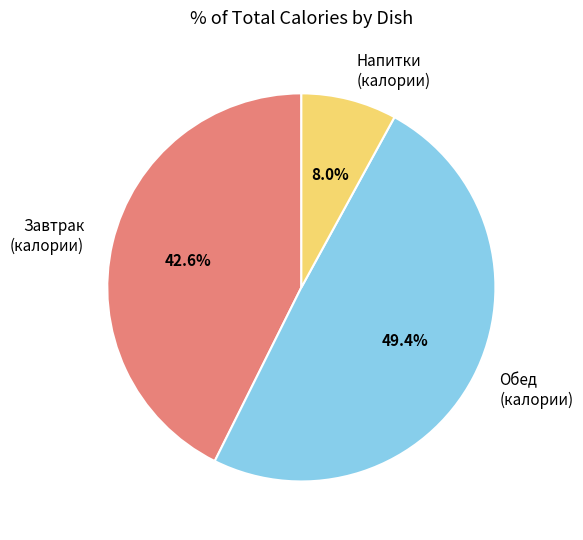

To the nearest percent, what is the difference between the largest and smallest slice percentages?

41%